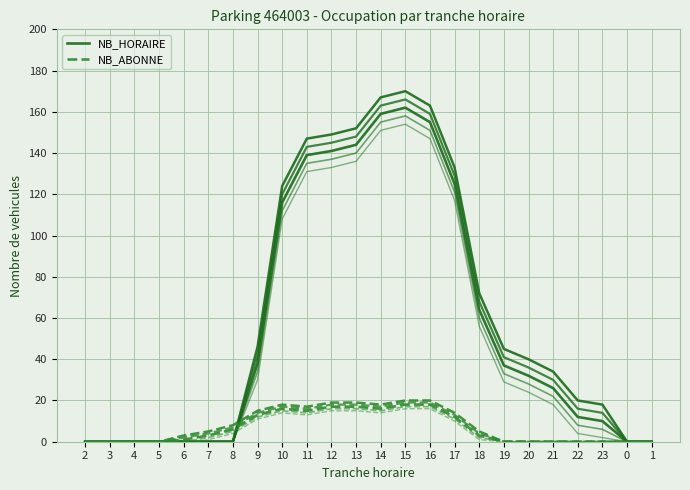

What is the label of the 9th point from the right?

17